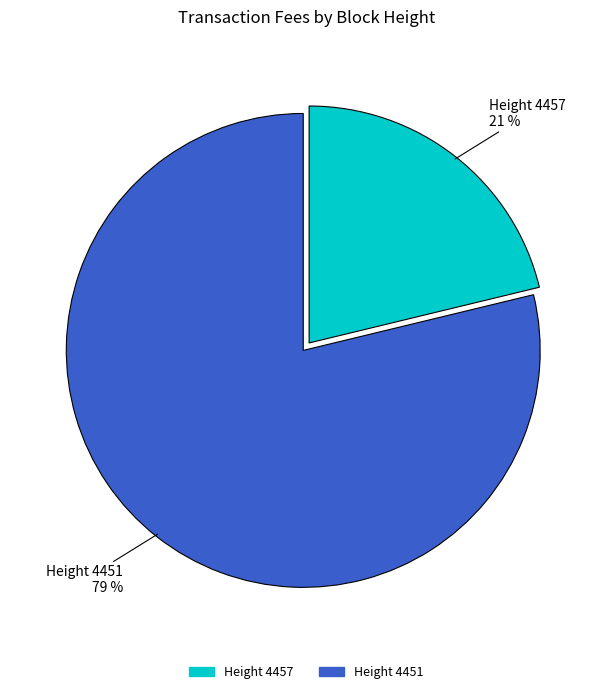

To the nearest percent, what is the average slice percentage?

50%